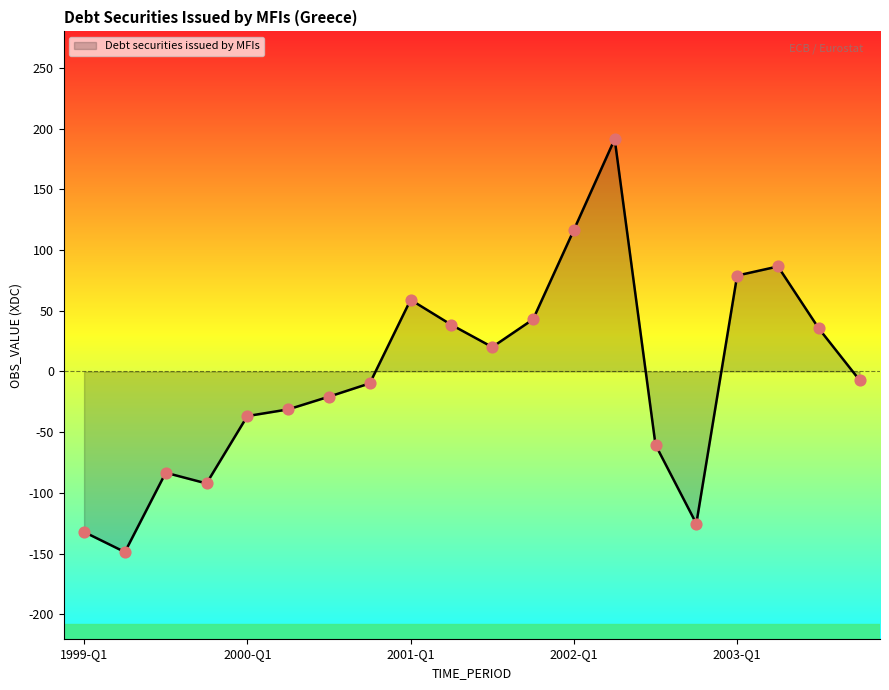

What is the maximum value shown in the chart?

191.4